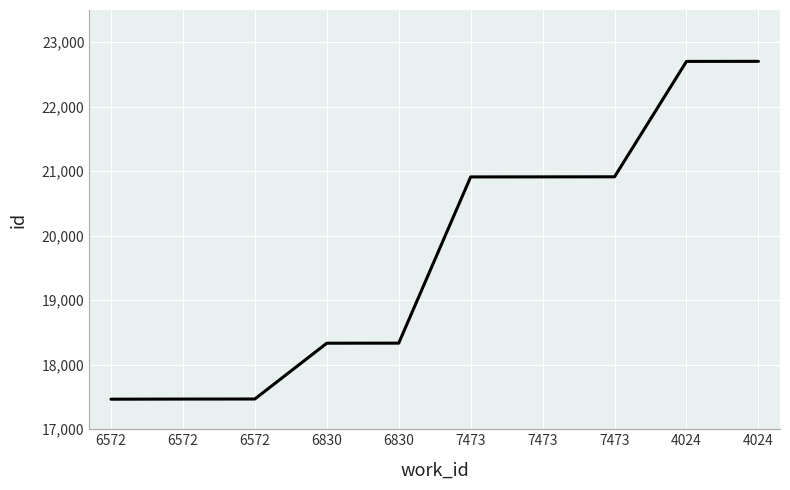

What is the difference between the maximum and second lowest values?

5236